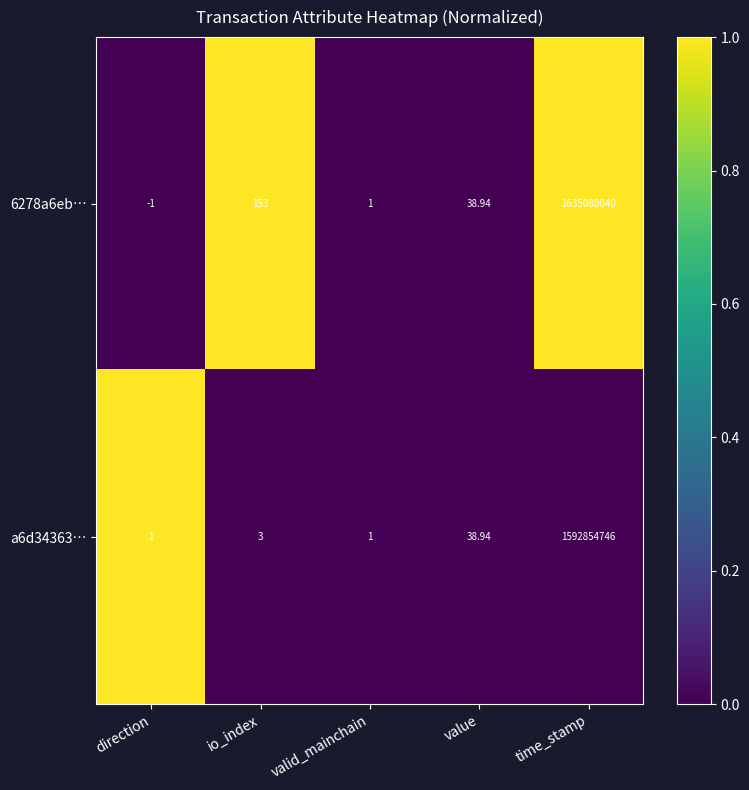

How many series are shown in this chart?

2